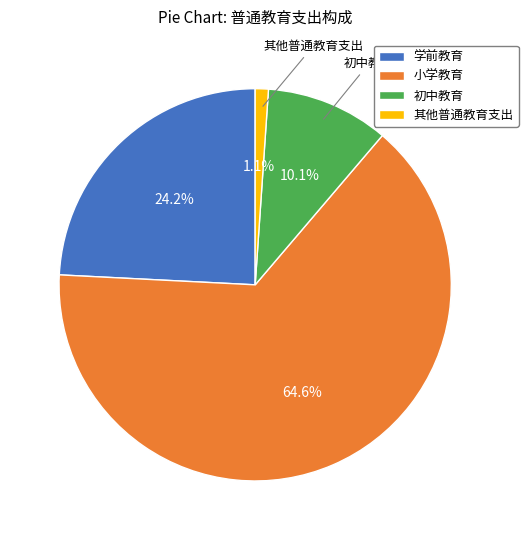

To the nearest percent, what is the combined percentage of 小学教育 and 初中教育?

75%